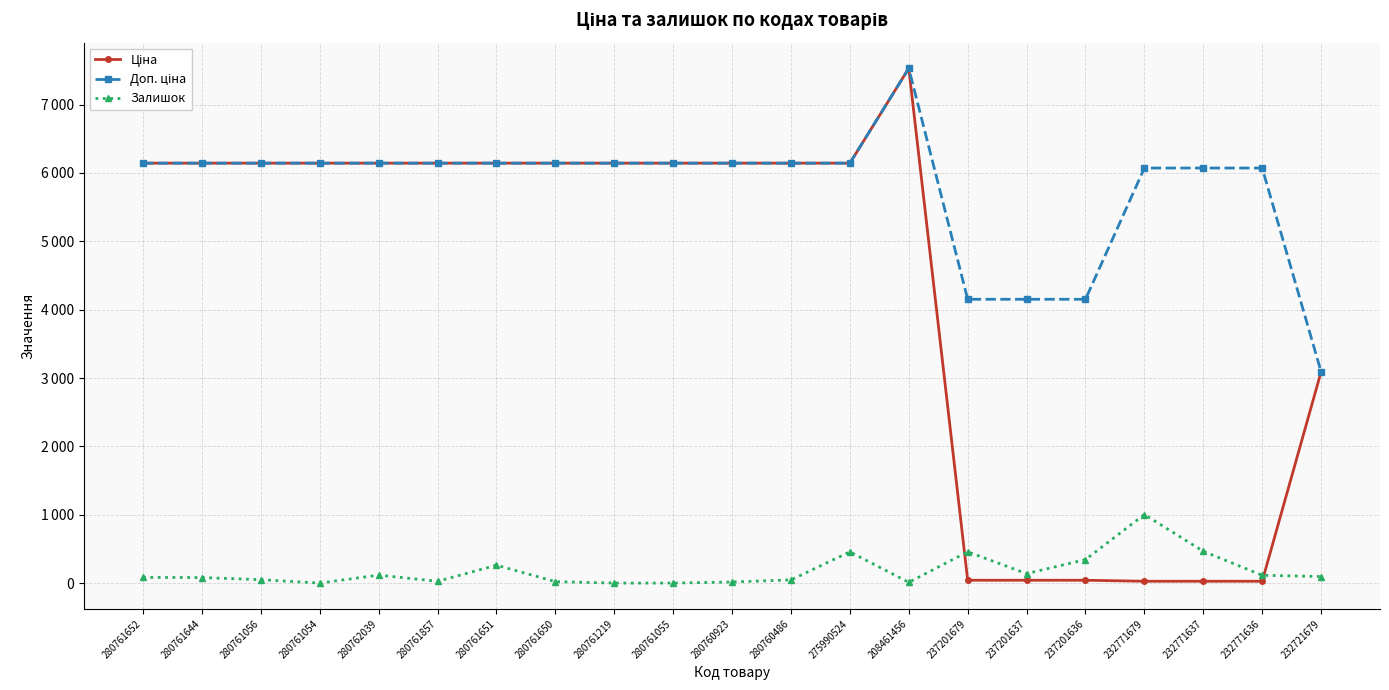

Is this an area chart (filled region under the line)?

No